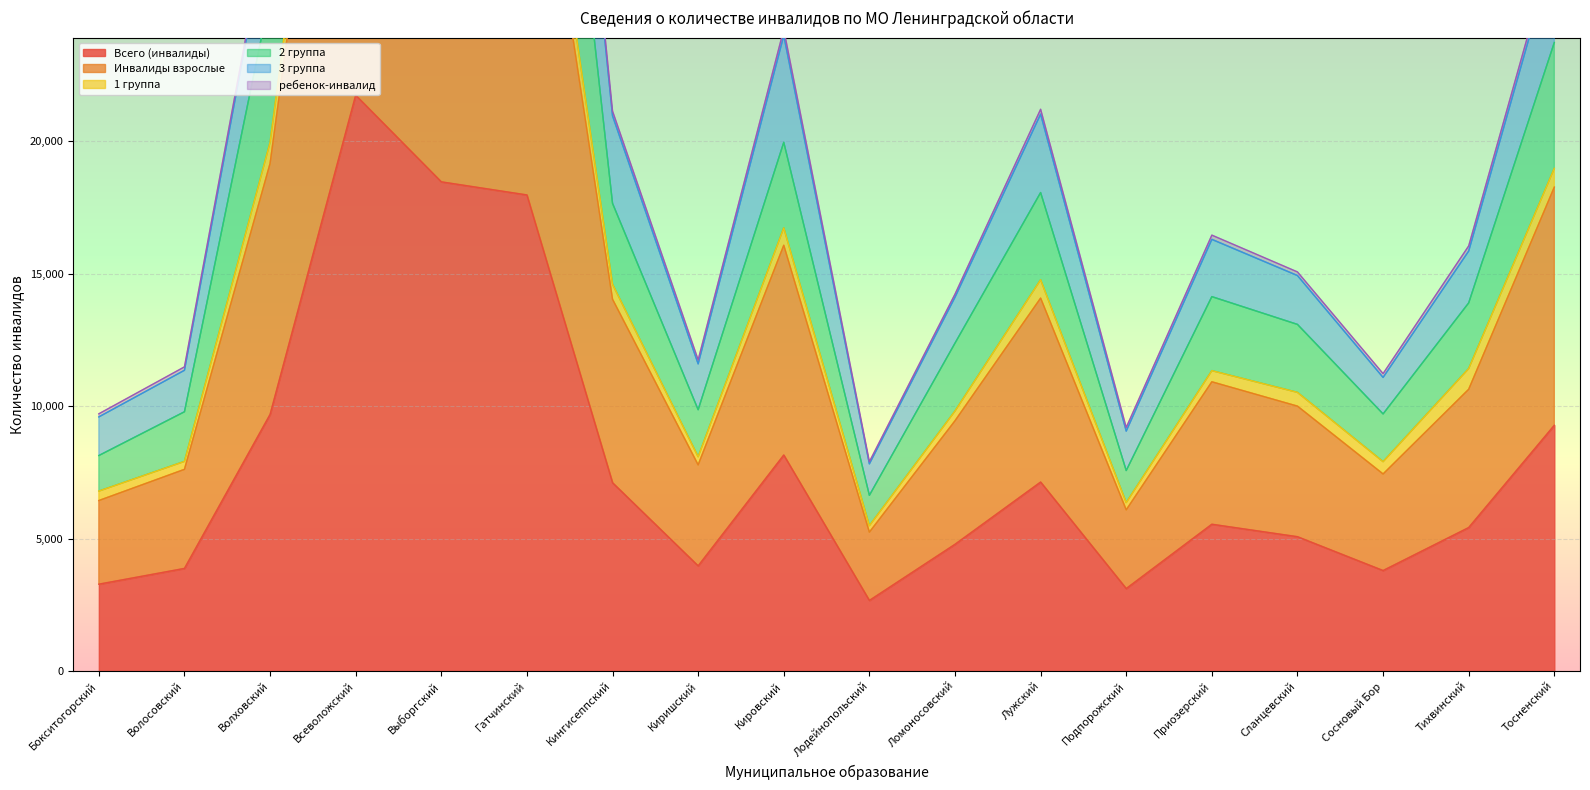

The value of Всего (инвалиды) at Бокситогорский is 5191. True or false?

False